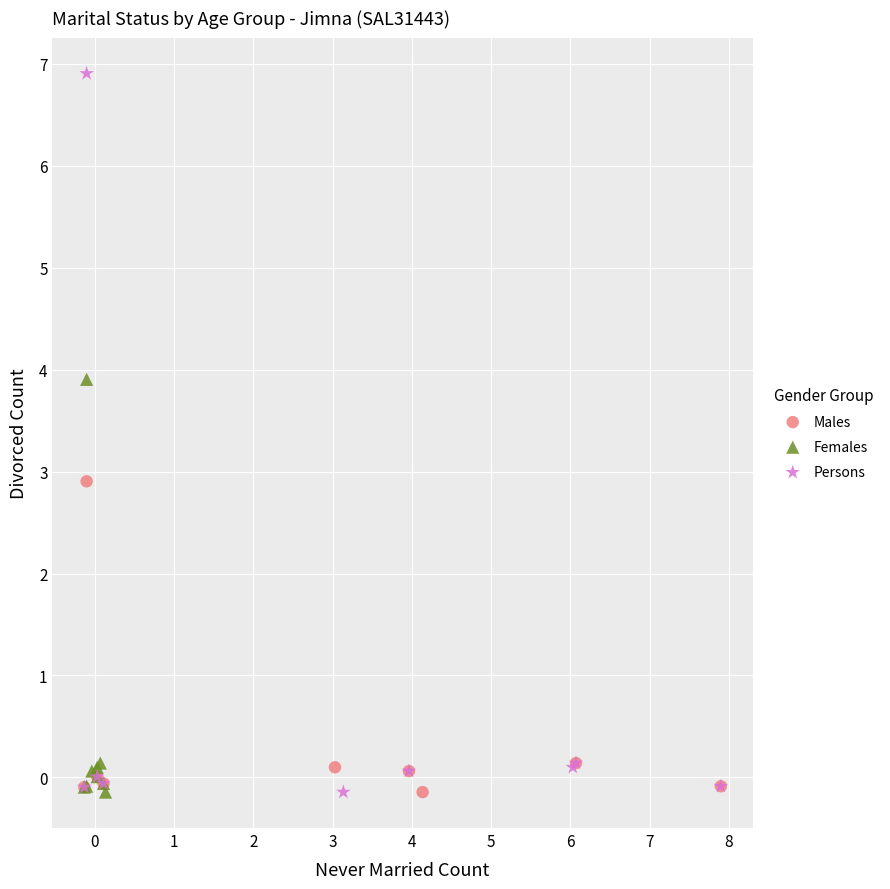

Which series has the widest spread of Y values?

Persons